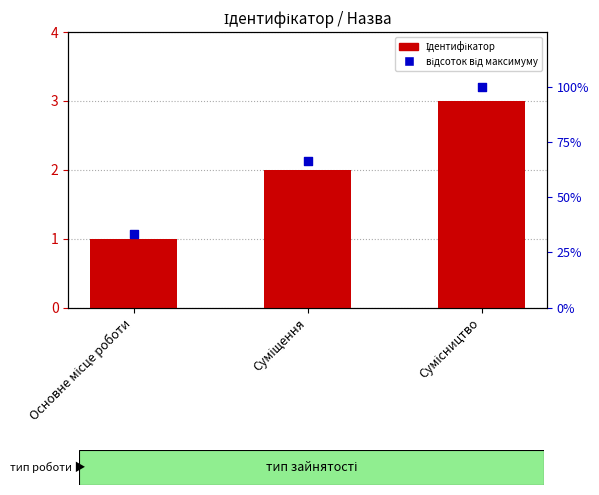

What is the total value across all series at Основне місце роботи?

34.3